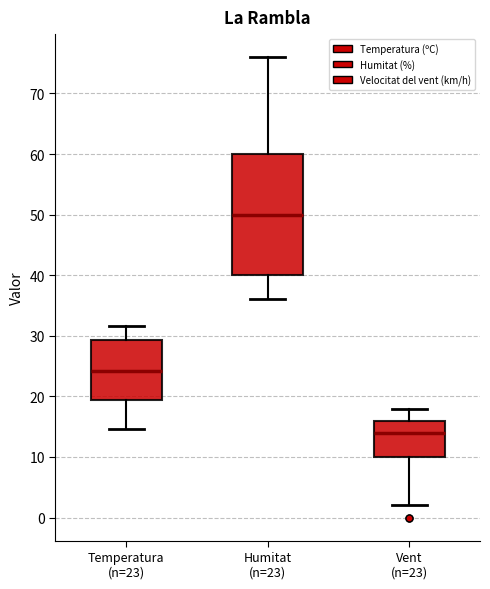

Where does the median line of the box for Humitat (n=23) sit on the y-axis? The values are not printed on the chart, so give them approximately, as read against the axis.

50